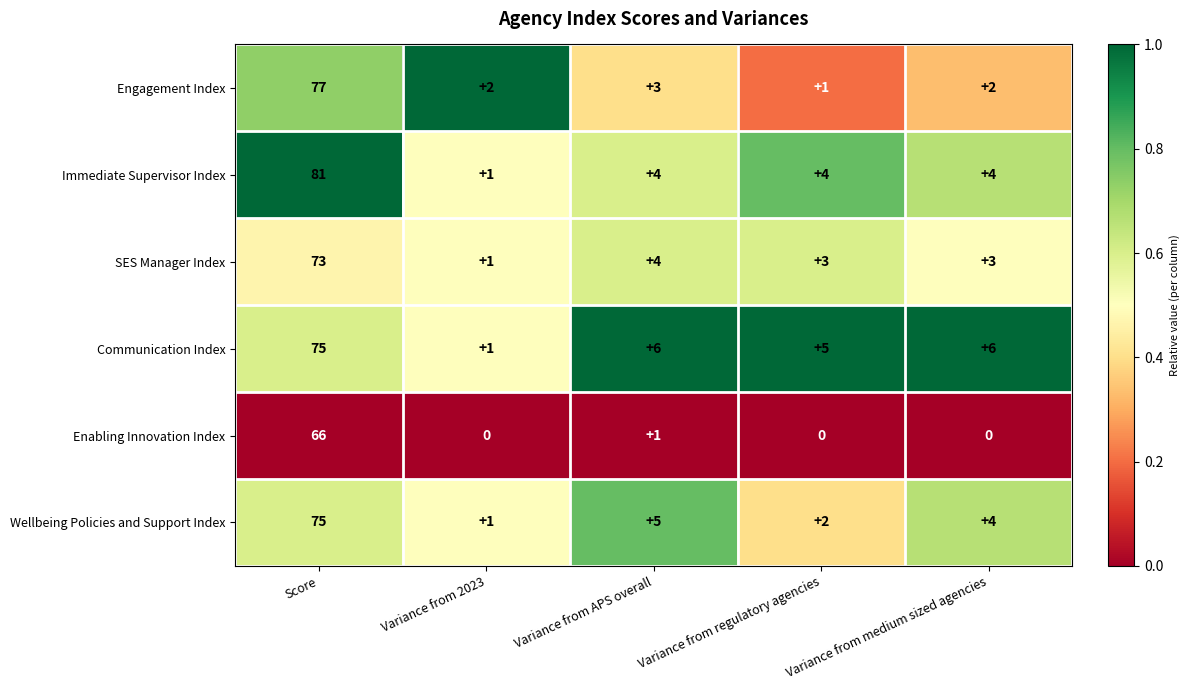

Which series has the largest total across all categories?

Immediate Supervisor Index